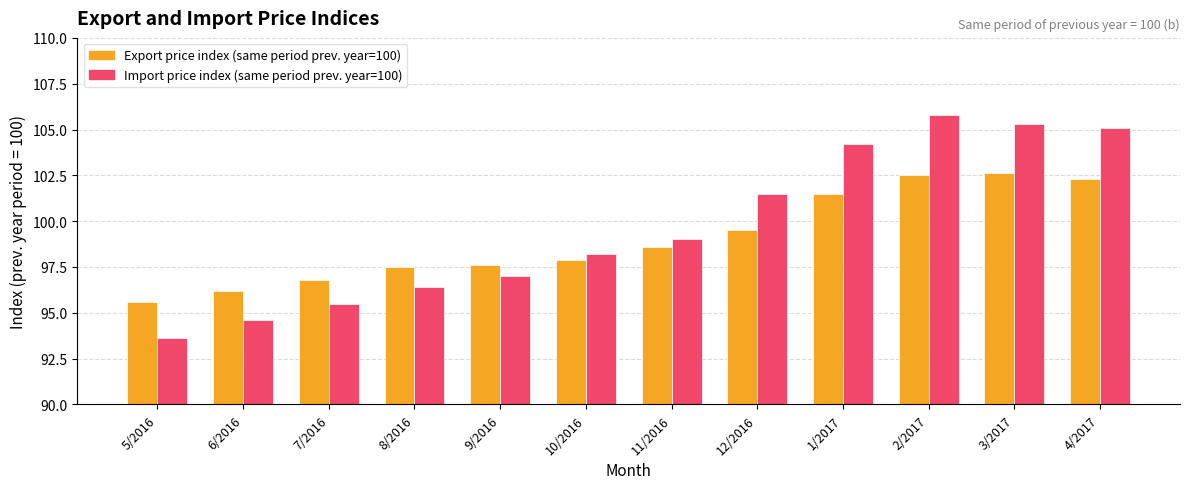

What is the label of the 12th bar from the right?

5/2016